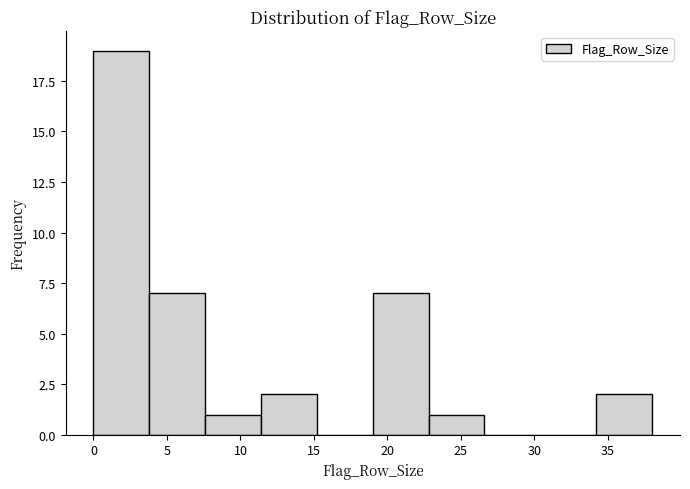

How tall is the bar that spans 19.0 to 22.8 on the x-axis? Neither the bar edges nor the heights are printed on the chart, so give them approximately, as read against the axes.

7